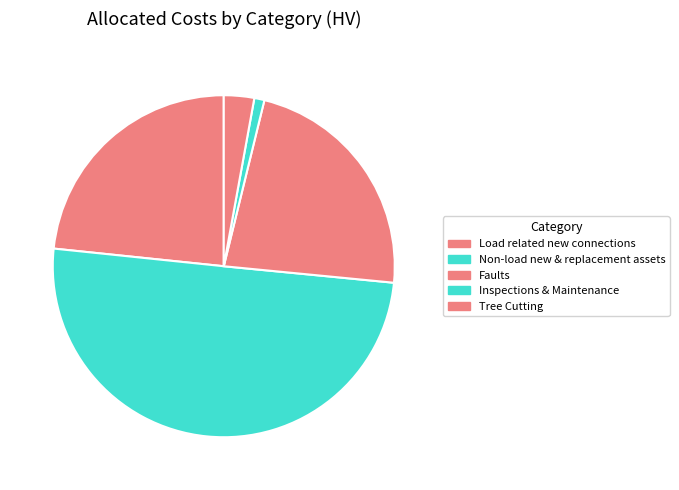

Is it true that Faults is 36% of the pie?

False